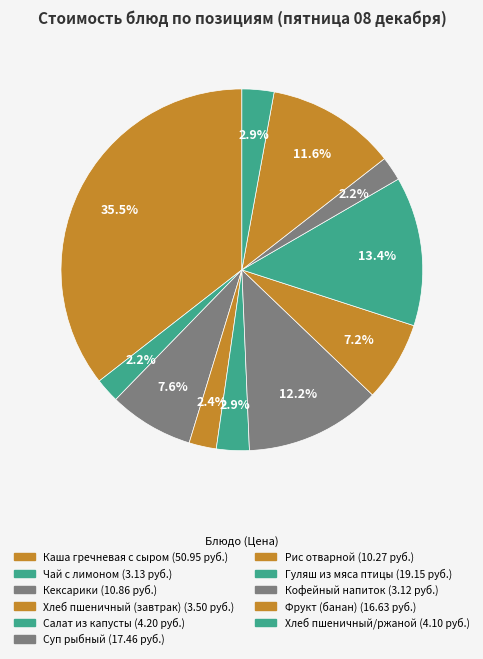

Count the number of slices in the pie.

11